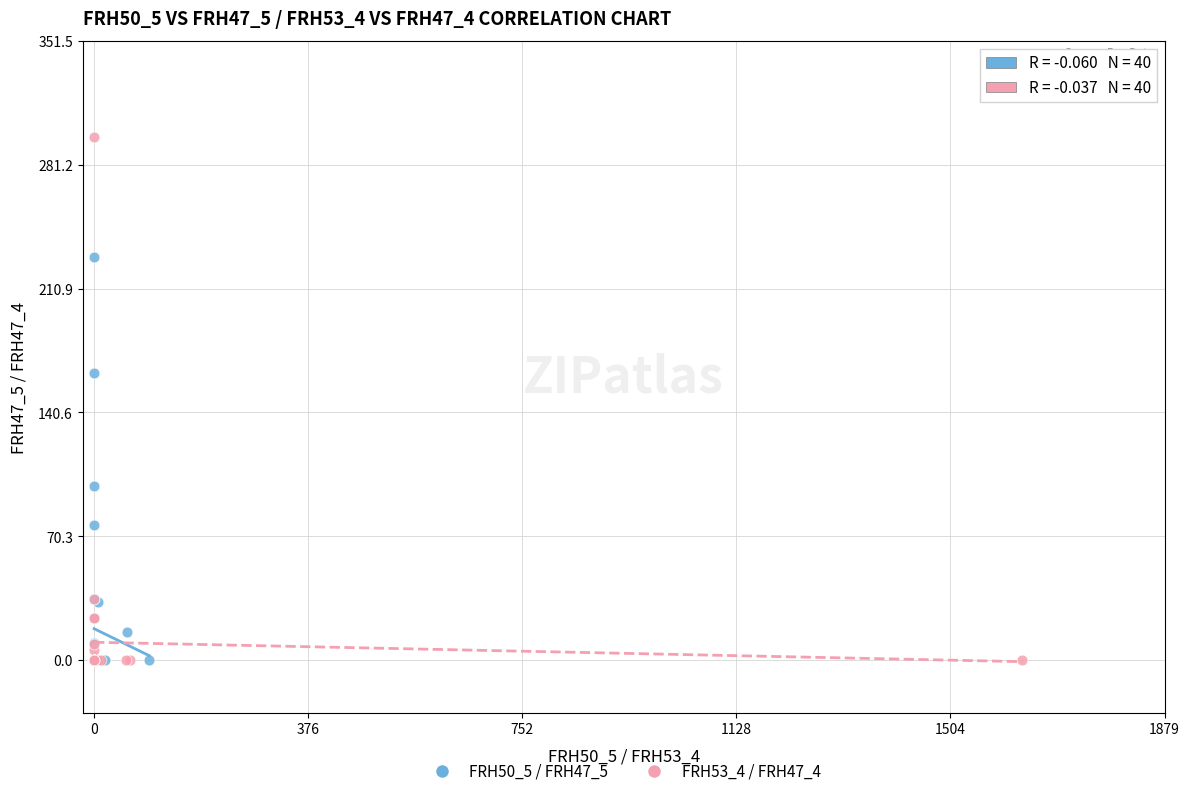

What are all the series names shown in the legend?

FRH50_5 / FRH47_5, FRH53_4 / FRH47_4